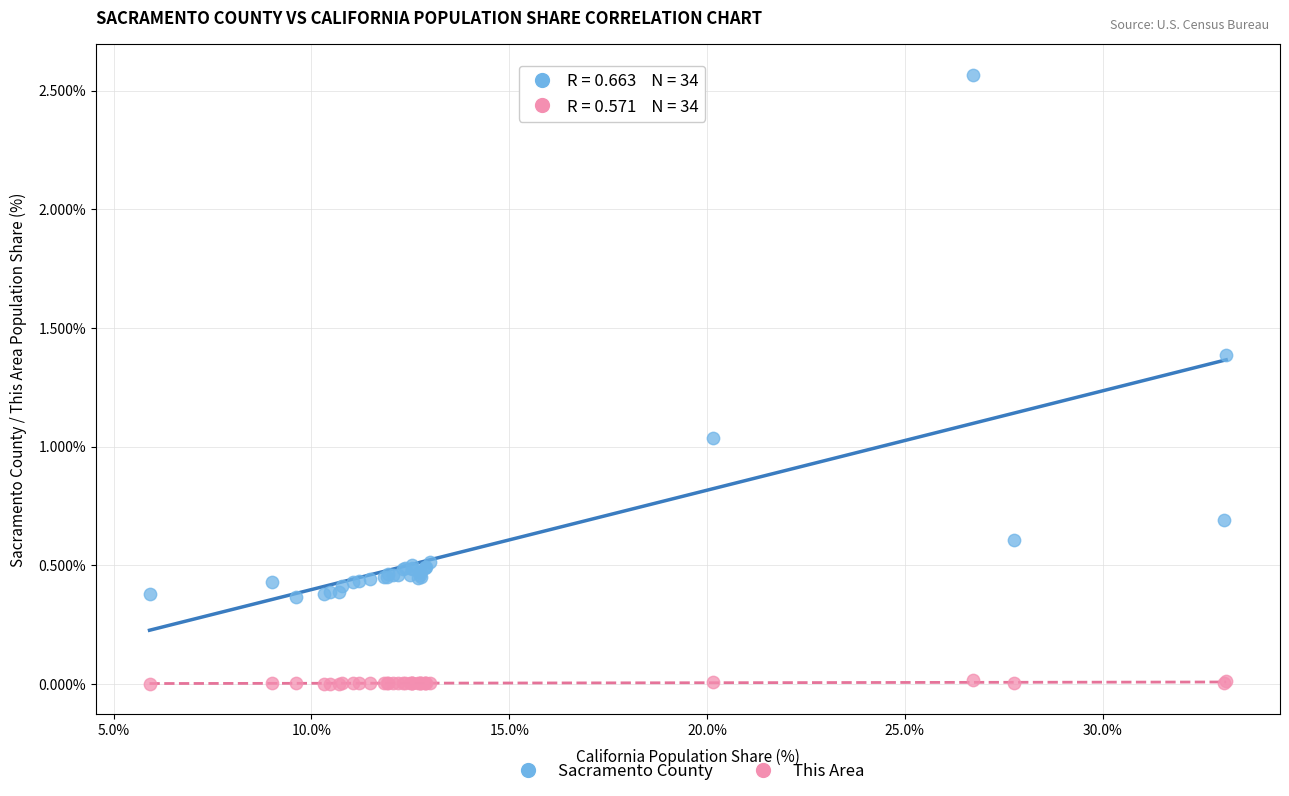

Which series reaches the minimum Y coordinate?

This Area